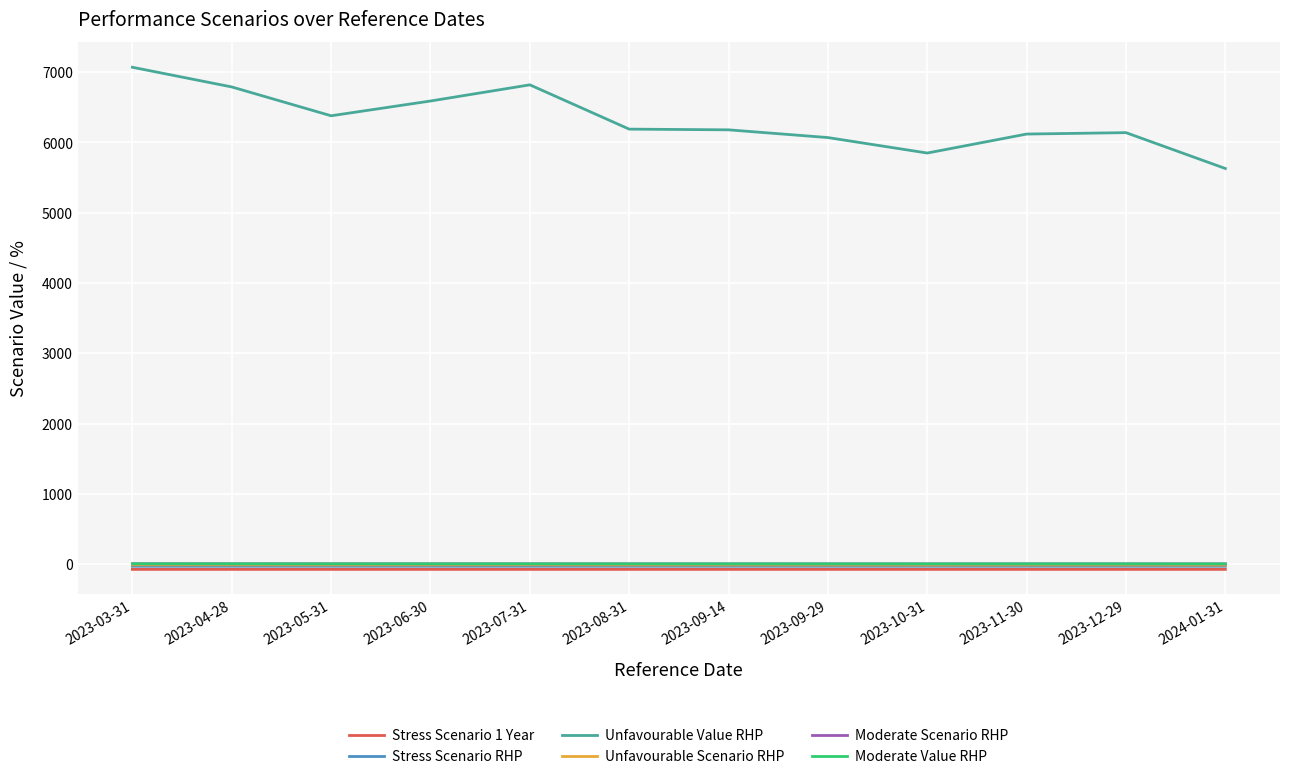

What is the sum of all Stress Scenario 1 Year values?

-857.9